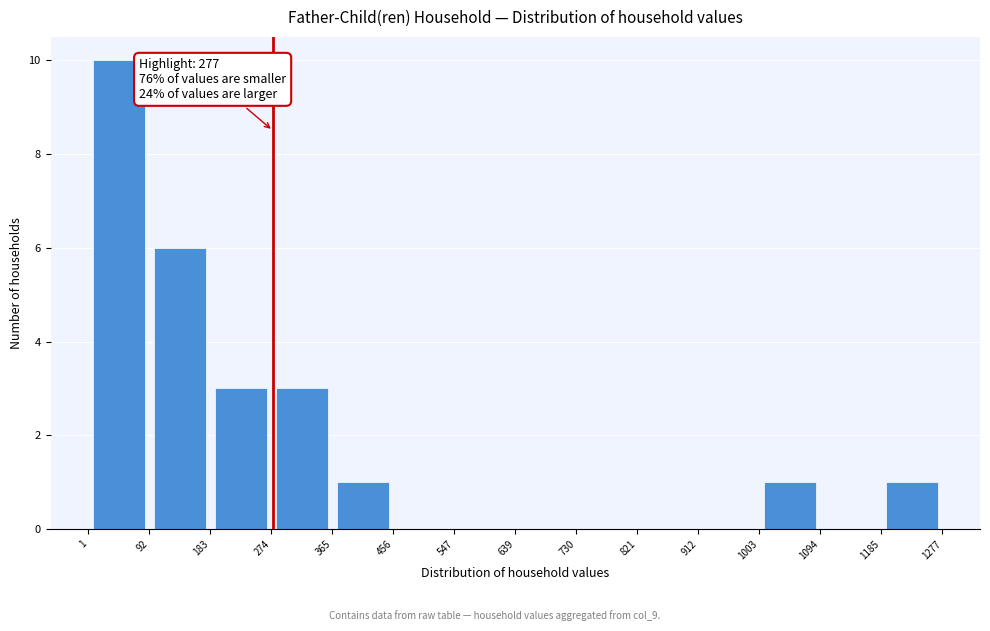

Over which range of the x-axis is the bar tallest?

1 to 92